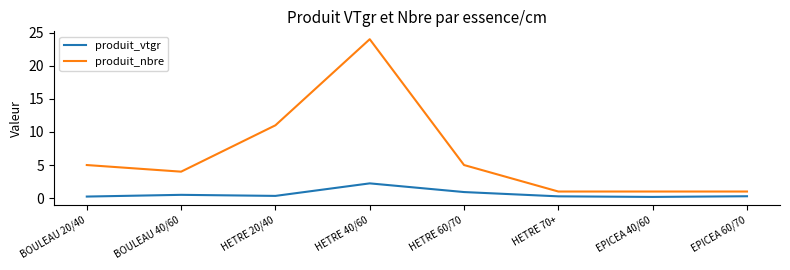

At which label is produit_nbre closest to 12?

HETRE 20/40